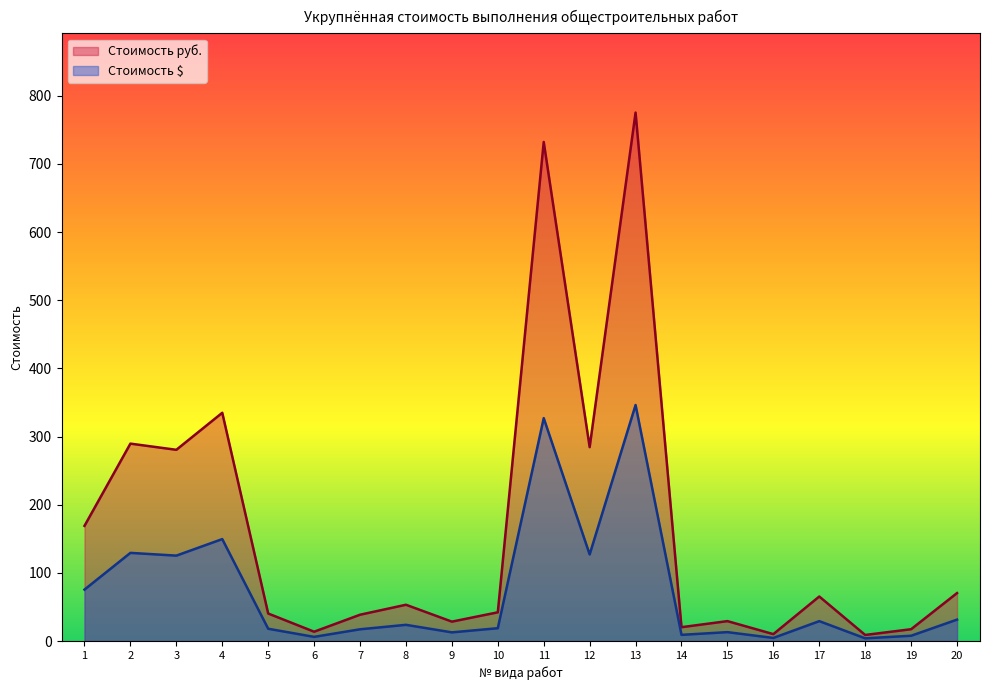

Does the chart have visible grid lines?

No